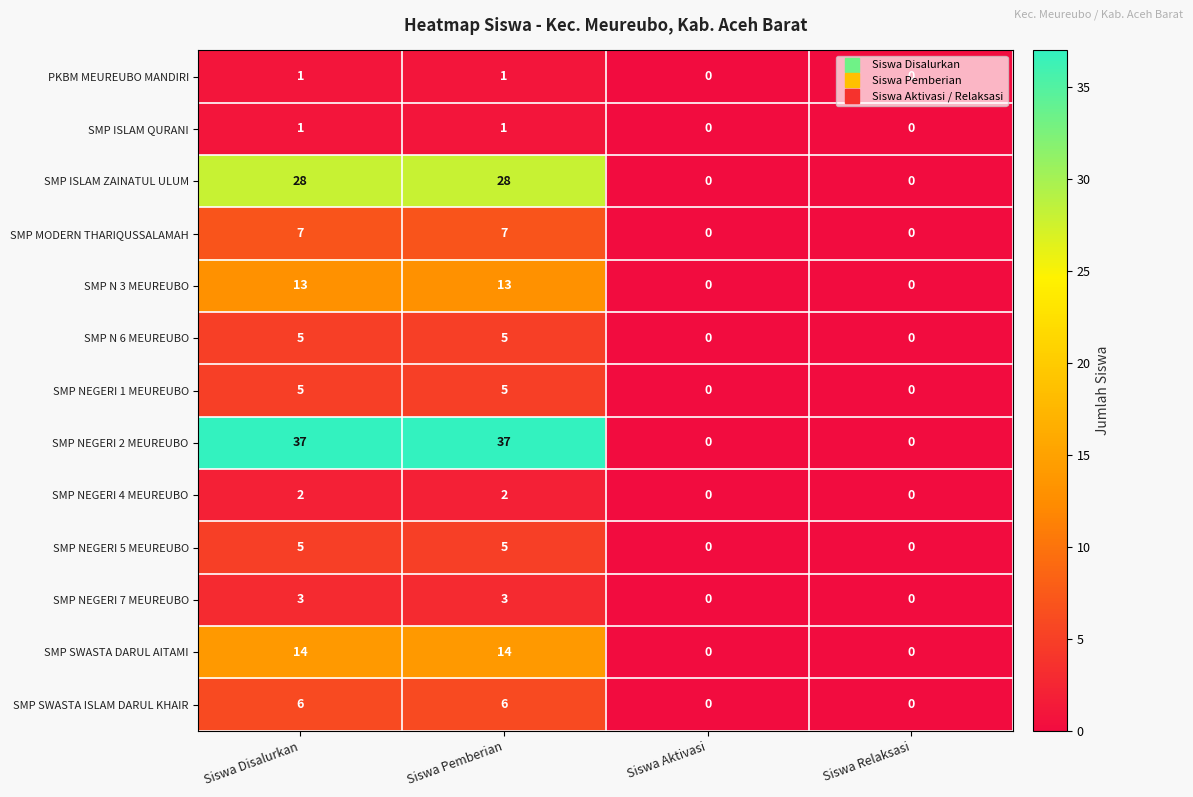

Which series changed the most between Siswa Disalurkan and Siswa Aktivasi?

SMP NEGERI 2 MEUREUBO